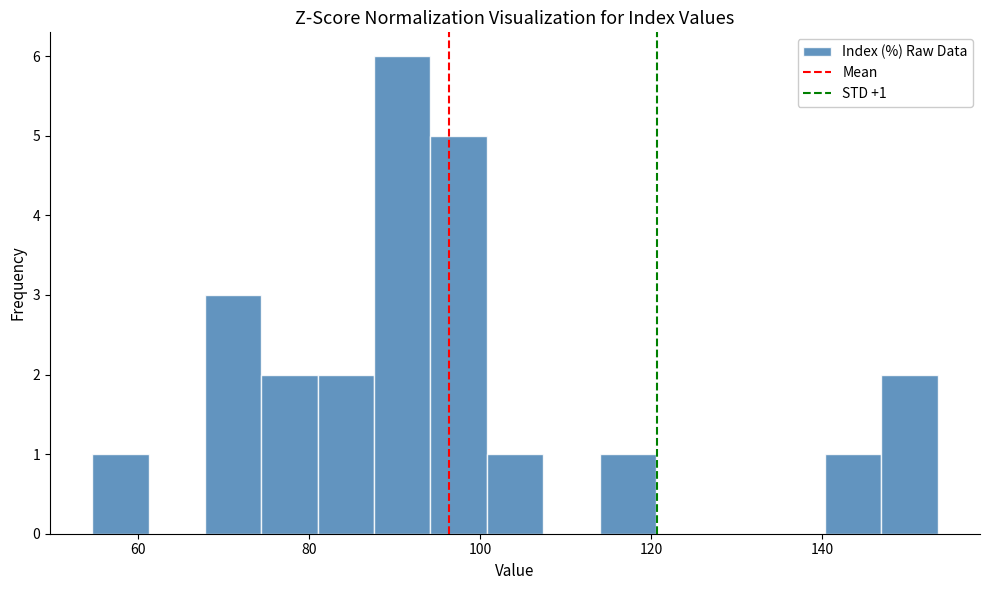

Around what value on the x-axis is the tallest bar? Give the approximate position of its centre, as read against the axis.

90